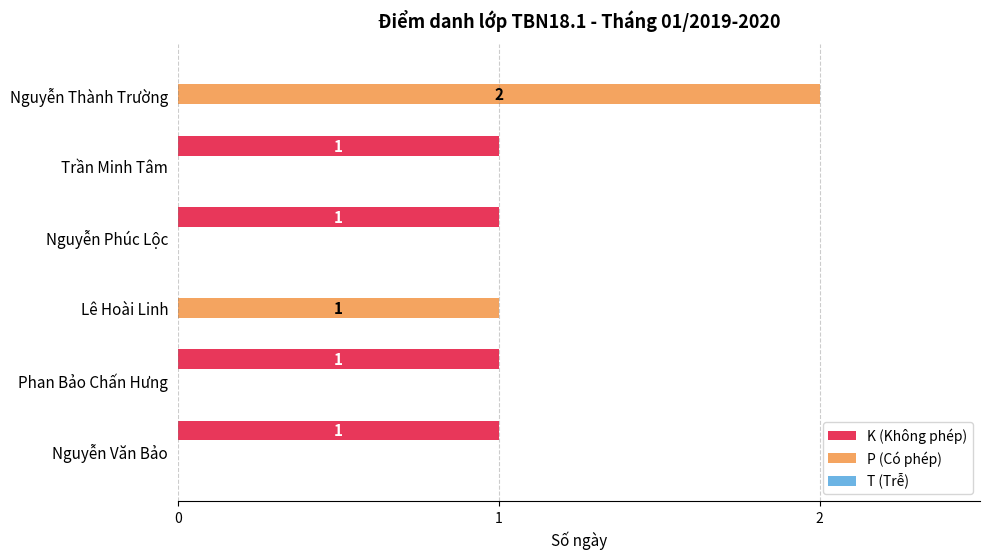

At which category does the chart reach its peak across all series?

Nguyễn Thành Trường